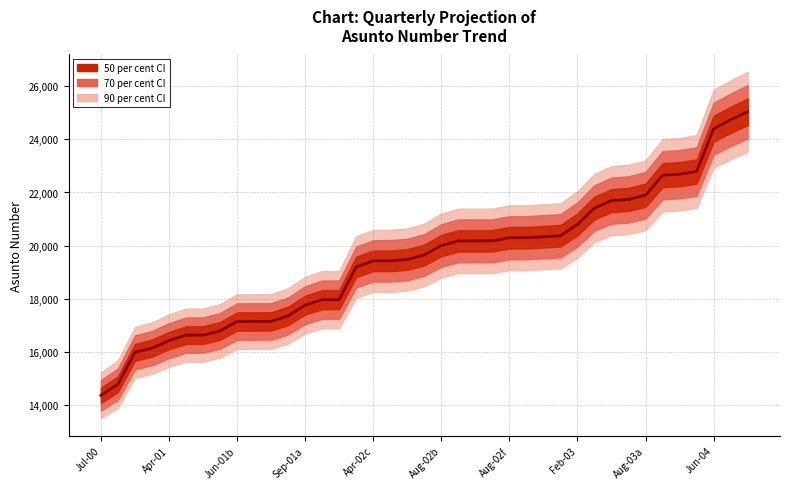

What is the maximum value shown in the chart?

25035